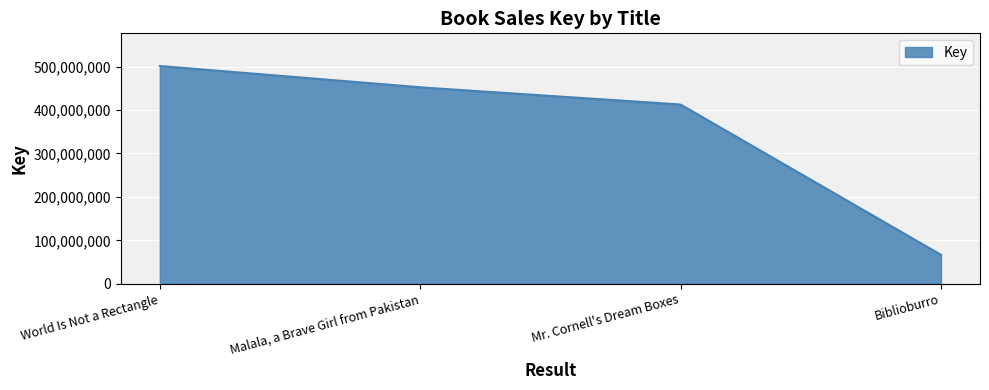

What is the greatest value displayed?

501443681.0